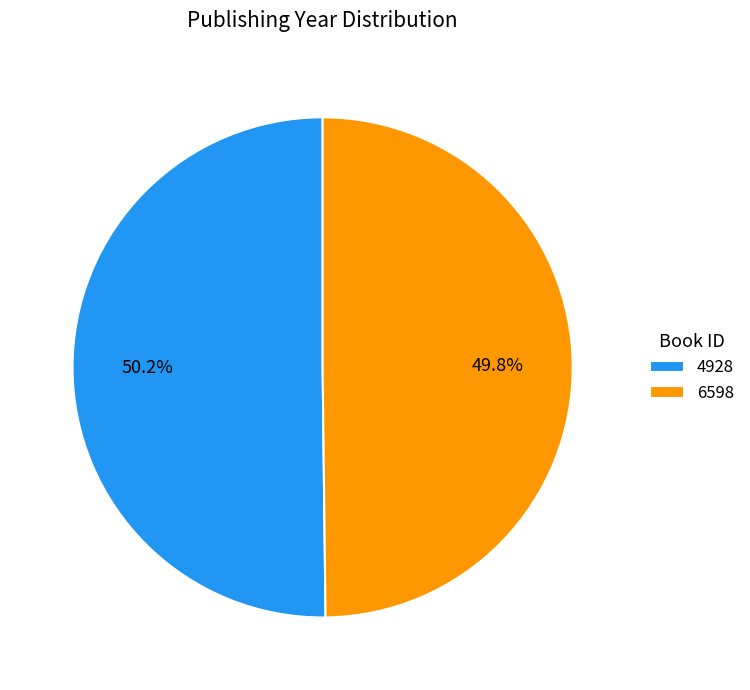

Is there a majority slice in this chart?

Yes